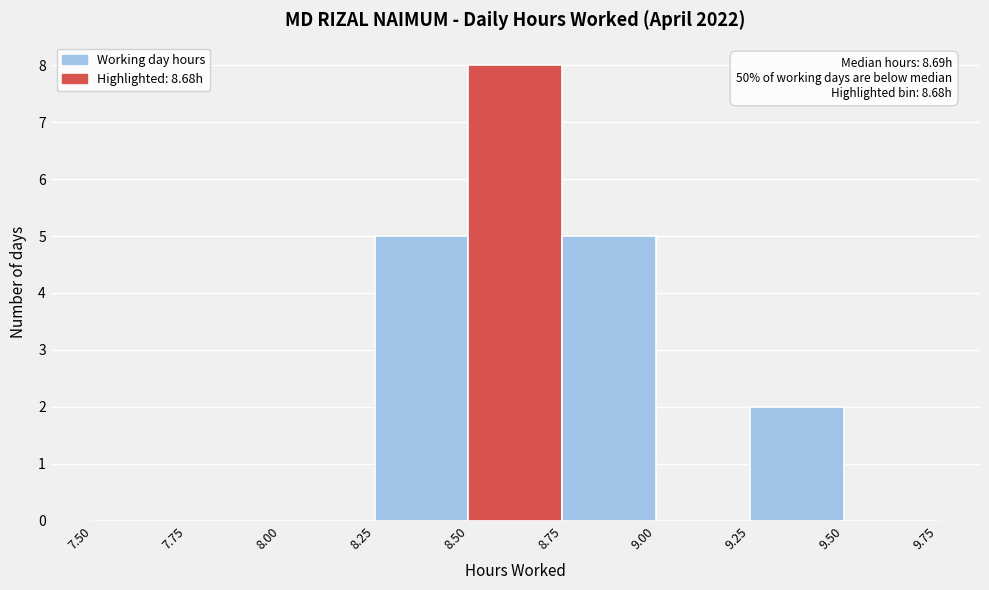

Which range on the x-axis has the tallest bar?

8.50 to 8.75